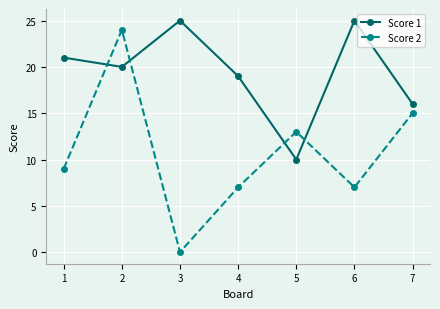

Is this an area chart (filled region under the line)?

No